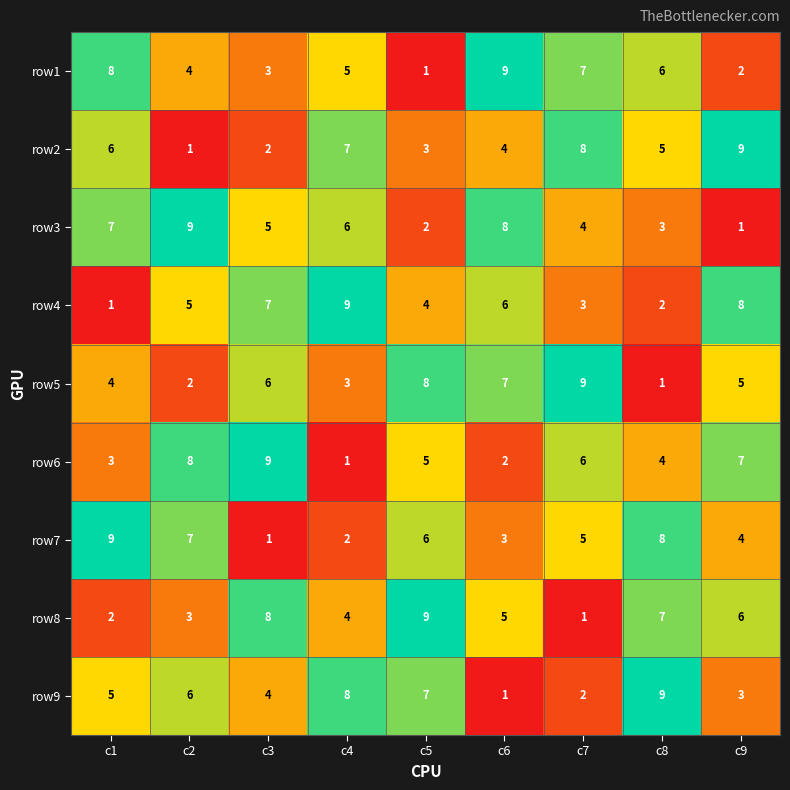

What is the maximum value shown in the chart?

9